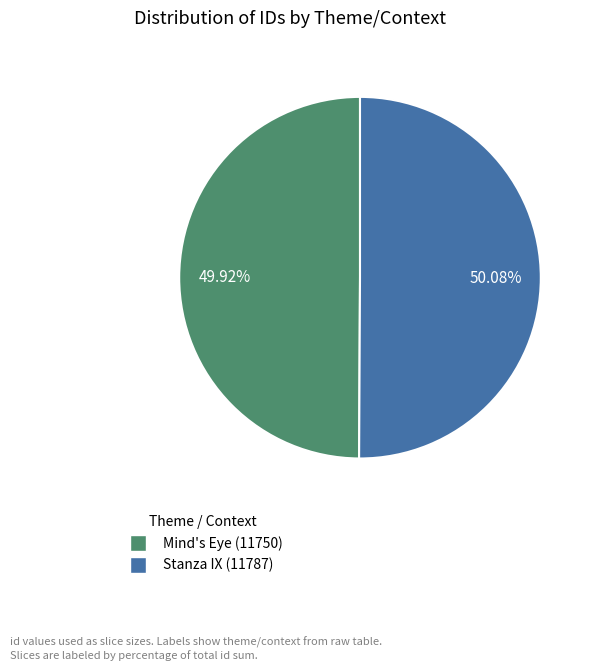

To the nearest percent, what portion does Stanza IX (11787) represent?

50%